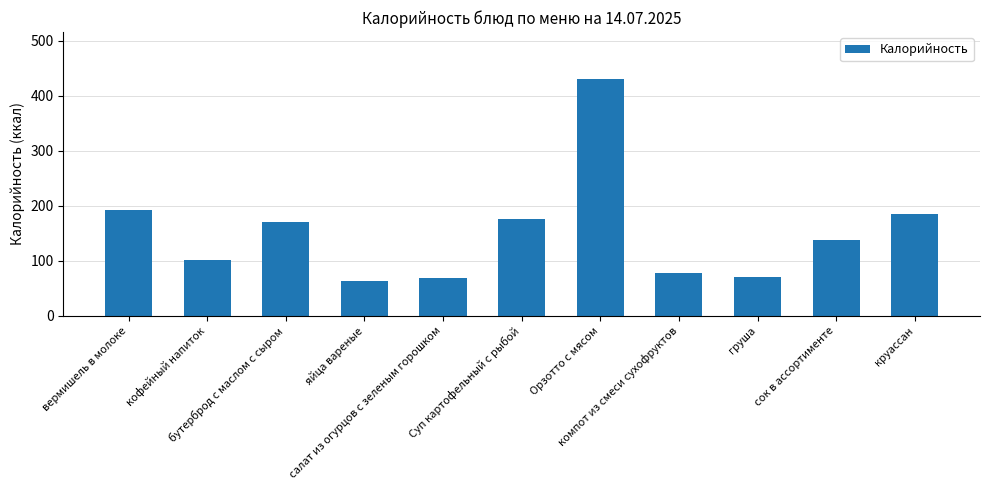

How many data points are less than 138?

5